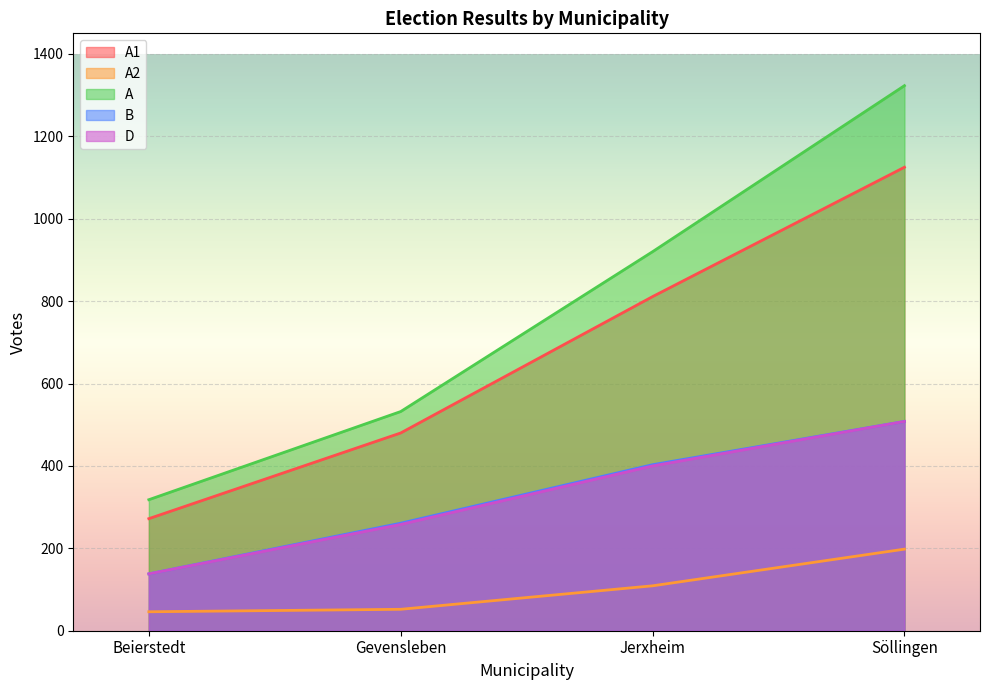

True or false: A1 has a value of 1685 at Söllingen.

False